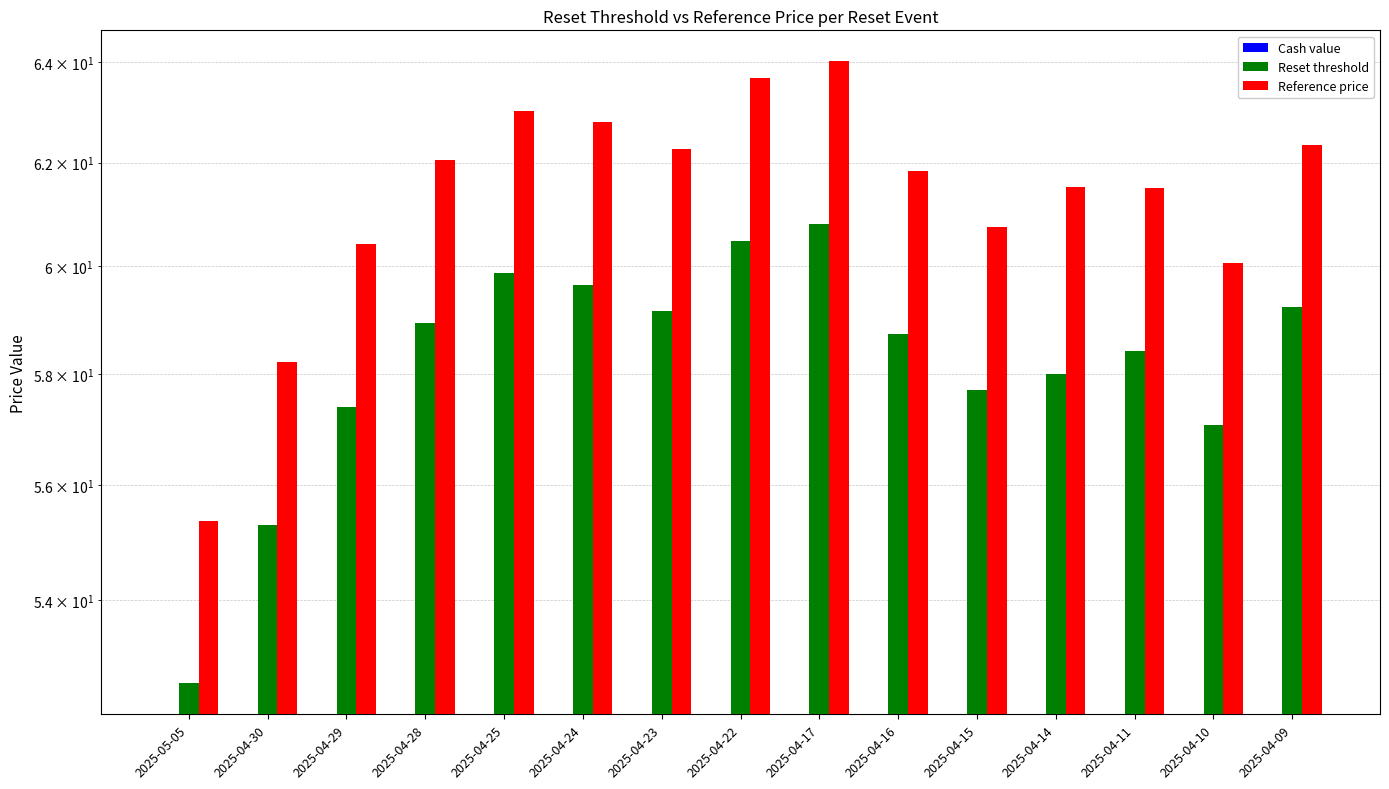

Is it true that Reset threshold equals 52.6 at 2025-05-05?

True